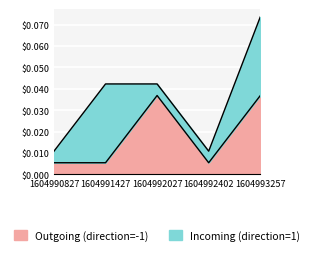

How many interior local valleys (lower than both neighbors) does the data have?

1